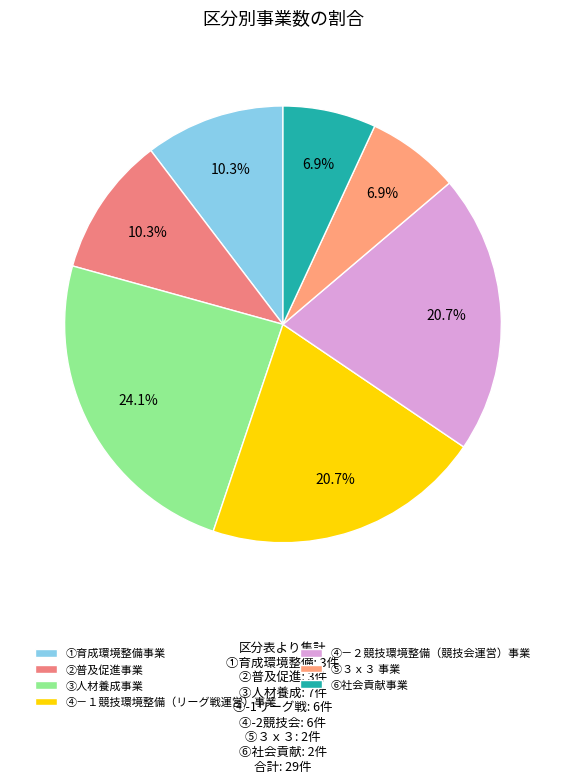

Count the number of slices in the pie.

7